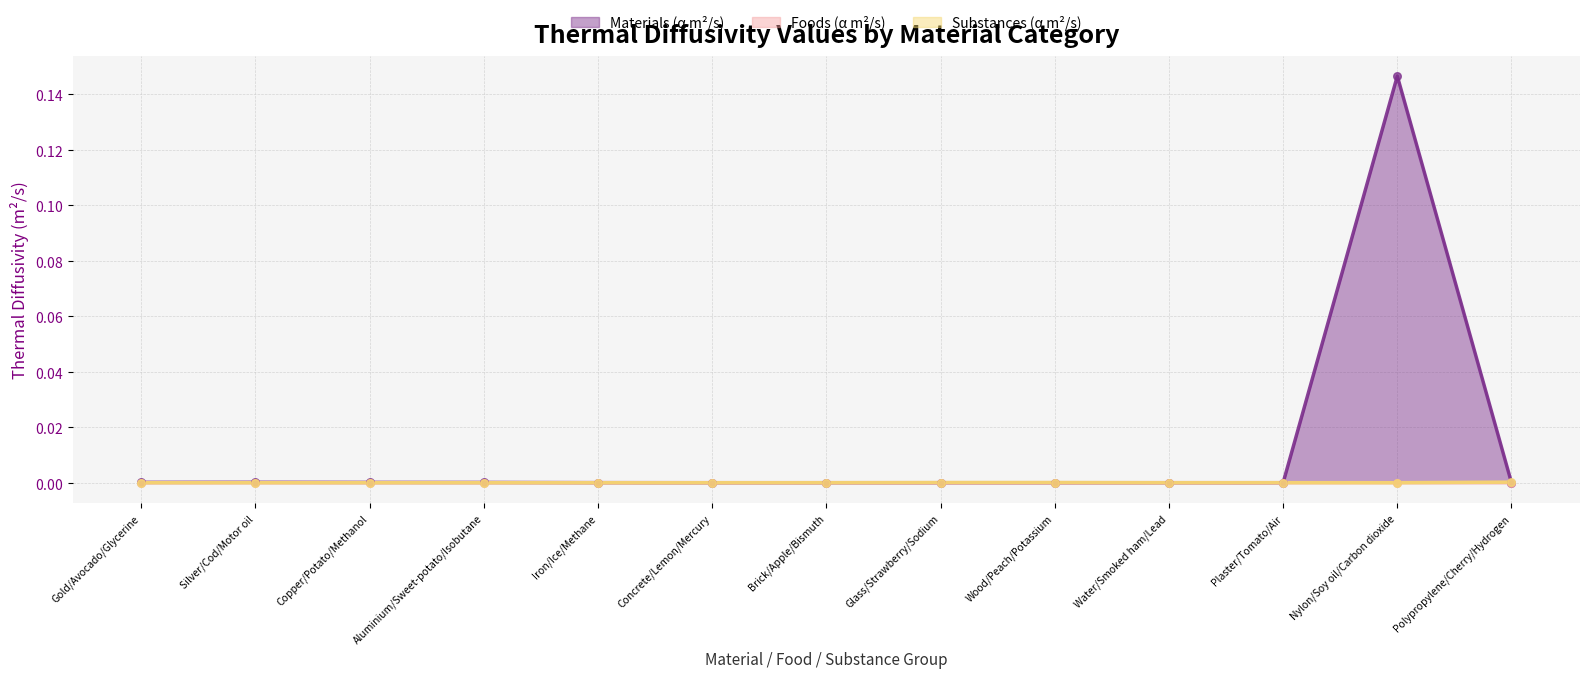

At which category is the sum across all series the highest?

Nylon/Soy oil/Carbon dioxide